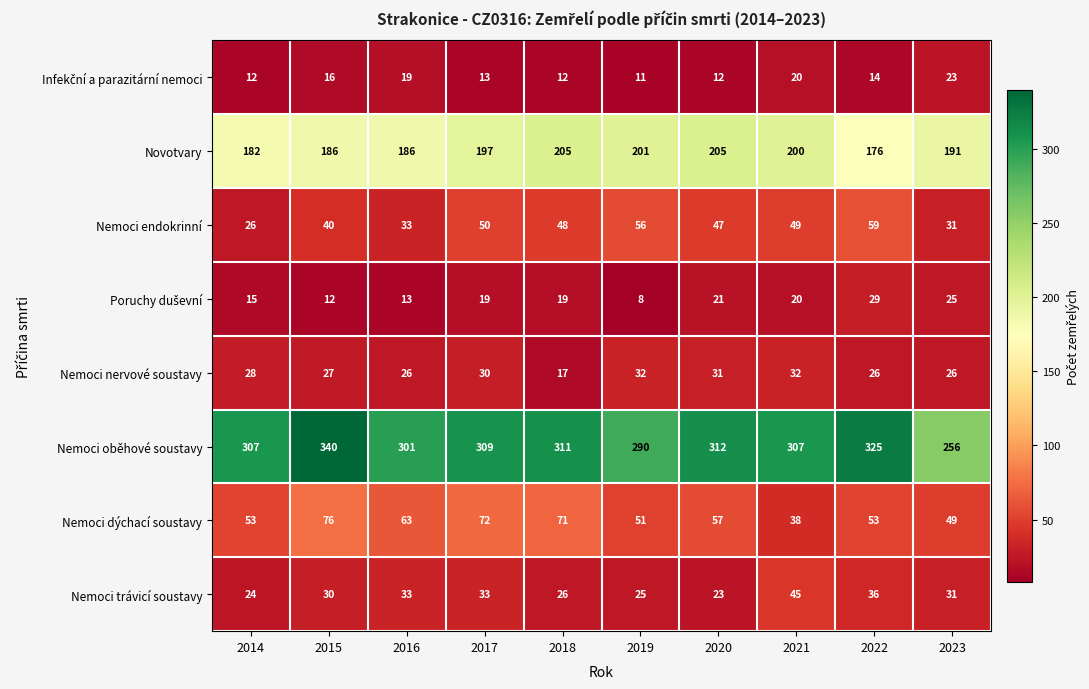

What is the highest value of the Nemoci trávicí soustavy series?

45